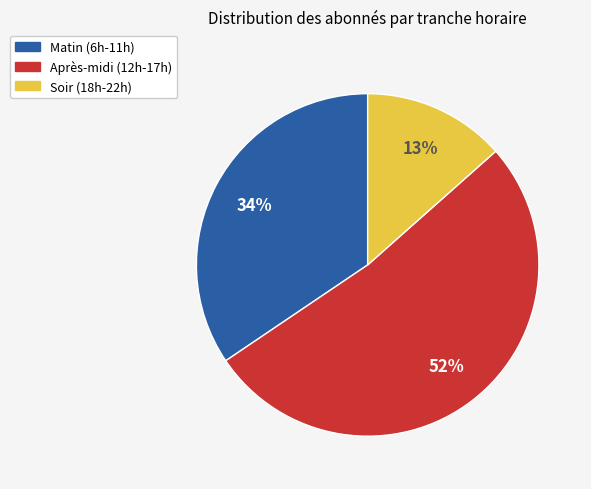

To the nearest percent, what is the average slice percentage?

33%